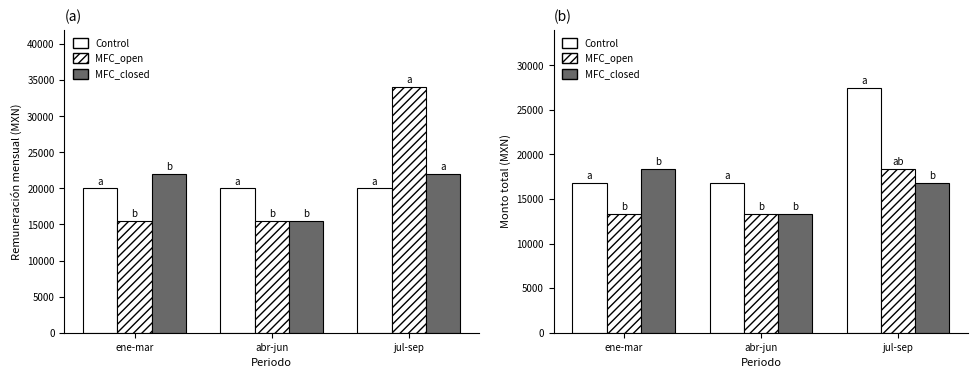

What position from the left is ene-mar?

1